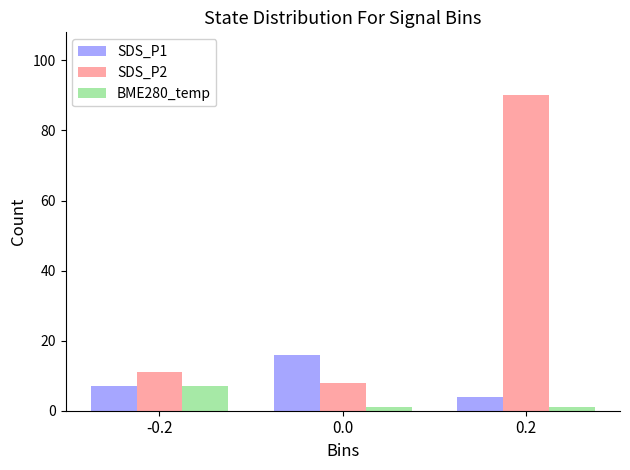

Rank the series by their average value, from highest to lowest.

SDS_P2, SDS_P1, BME280_temp